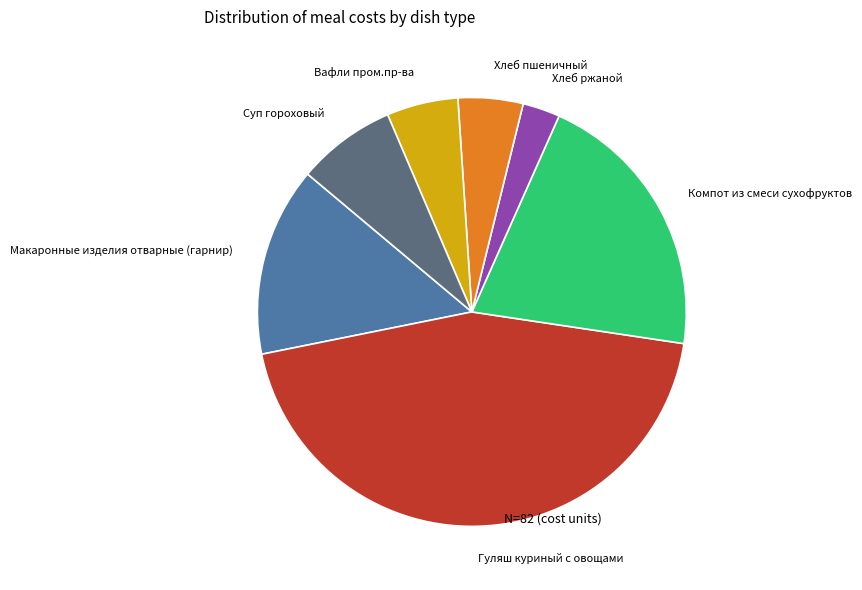

Is there any slice that represents more than half of the pie?

No